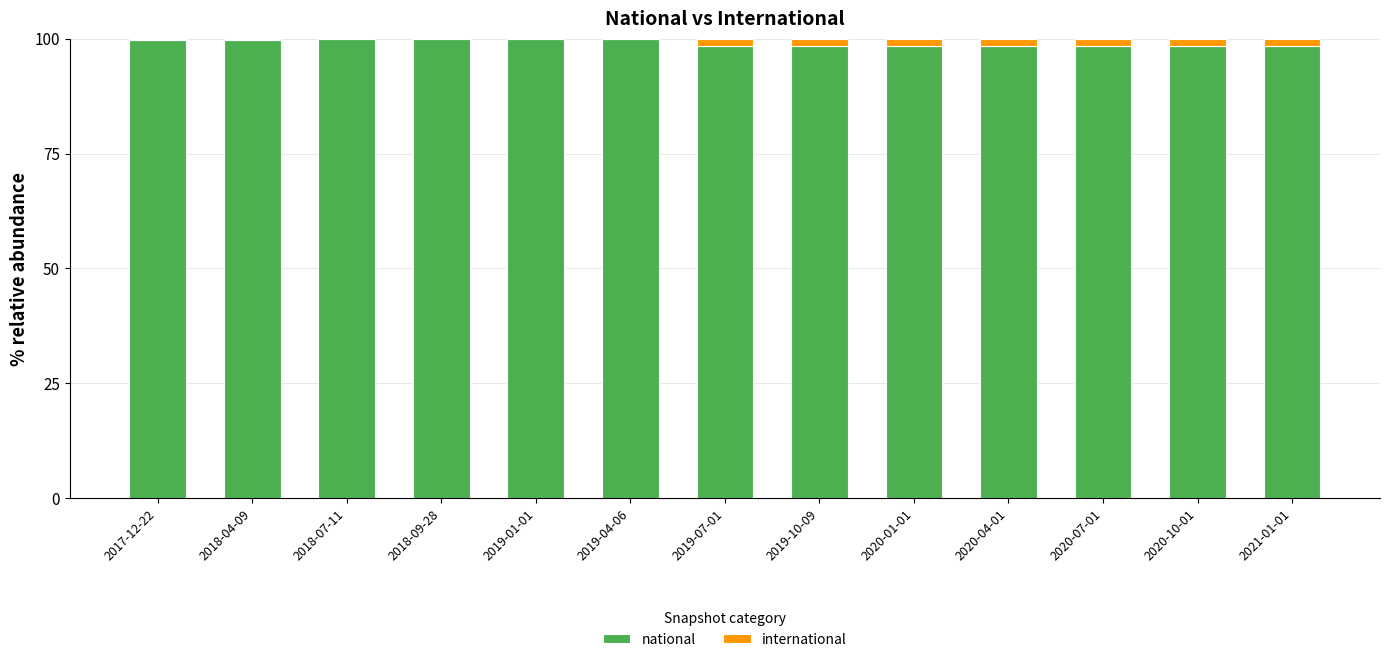

What is the sum of all national values?

1288.1